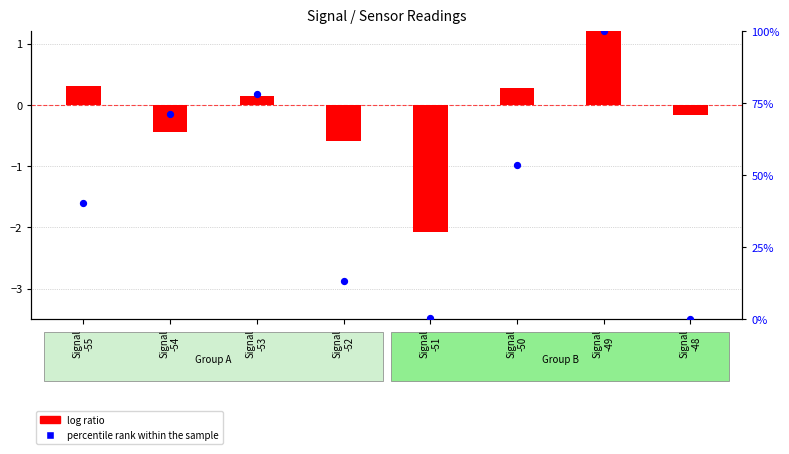

Which series reaches the maximum Y coordinate?

percentile rank within the sample